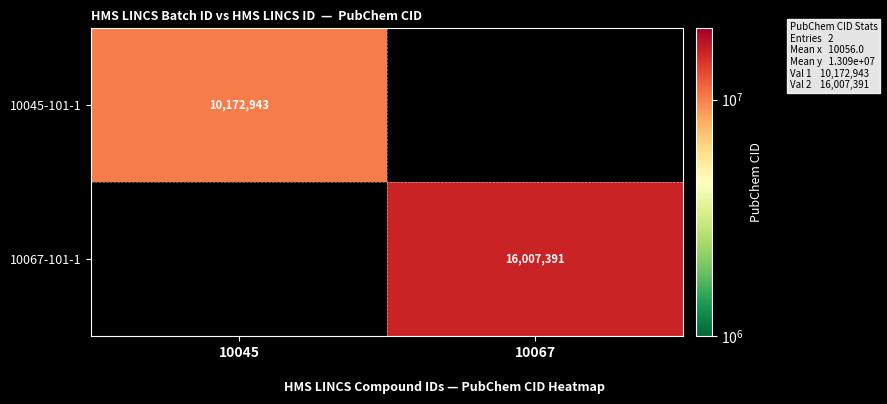

The 10067-101-1 series shows 28640658 at 10067. True or false?

False